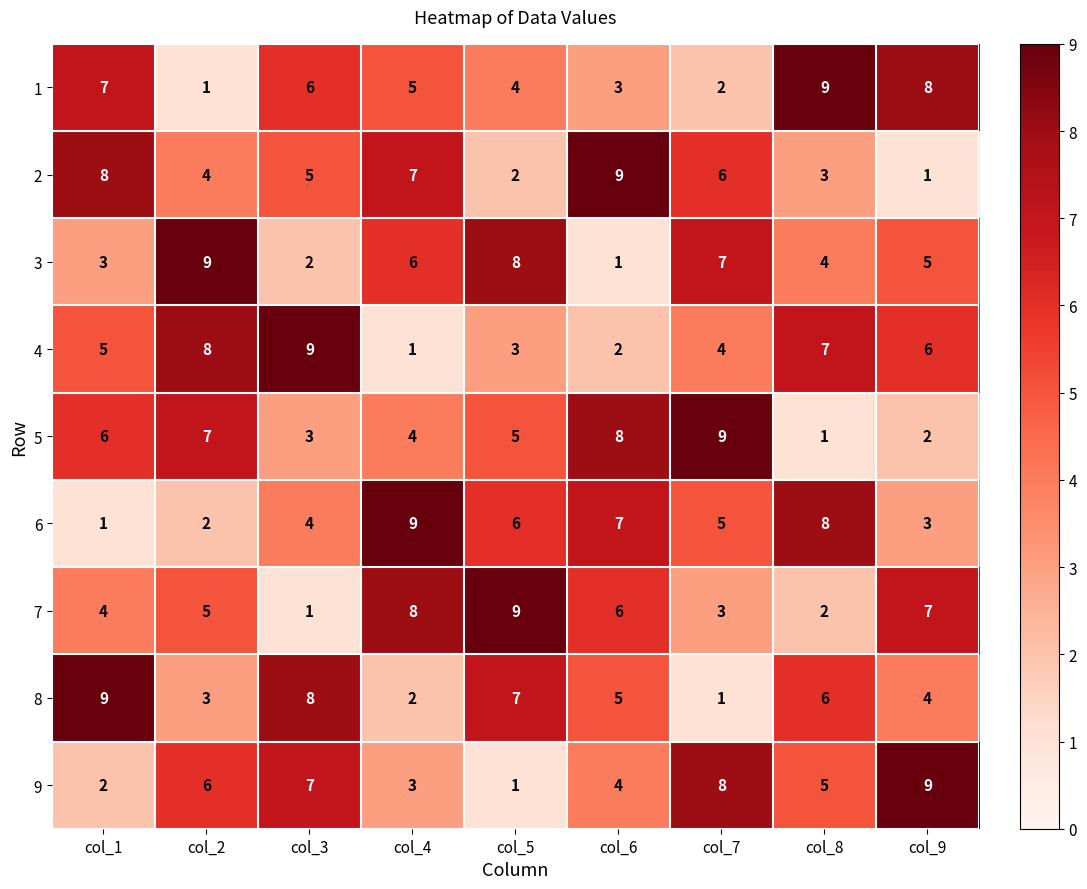

True or false: 7 has a value of 7 at col_9.

True